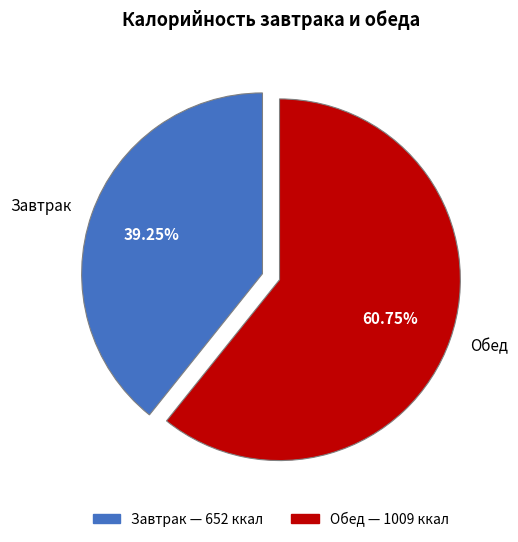

How many segments does this pie chart have?

2